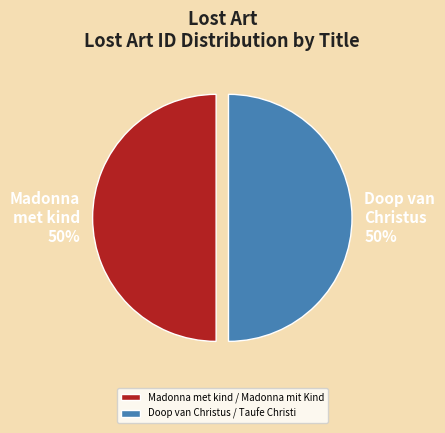

What percentage is the Doop van Christus / Taufe Christi slice, to the nearest percent?

50%